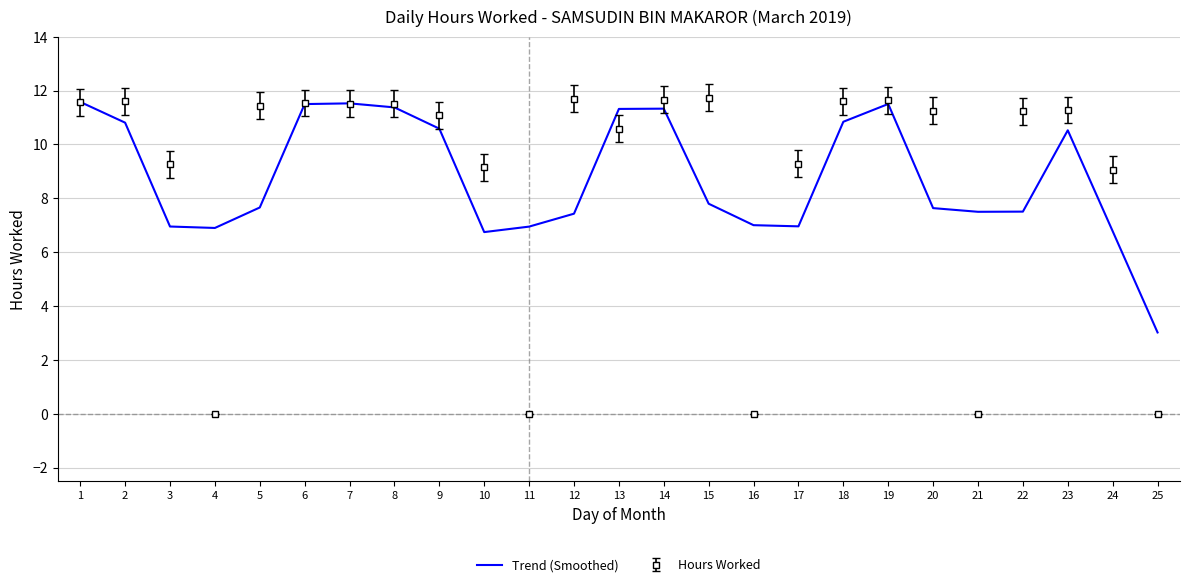

What is the greatest value displayed?

11.7